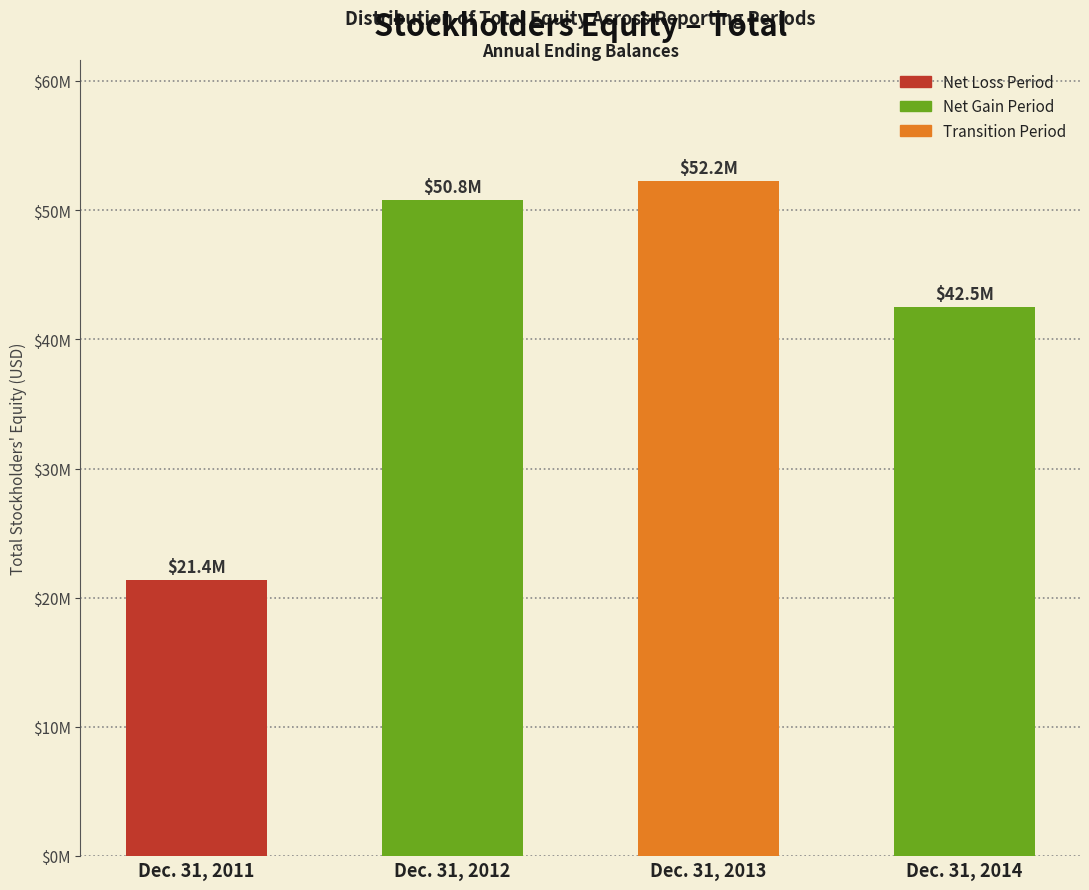

Are the bars horizontal?

No